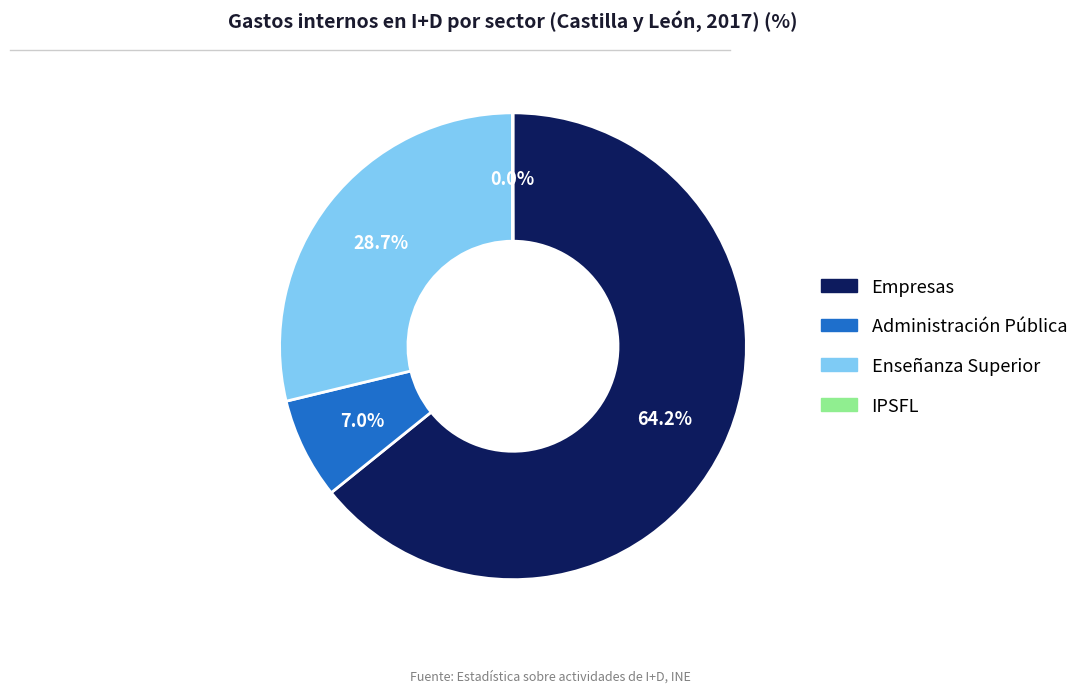

What is the ratio of the value at Administración Pública to the value at Enseñanza Superior?

0.2